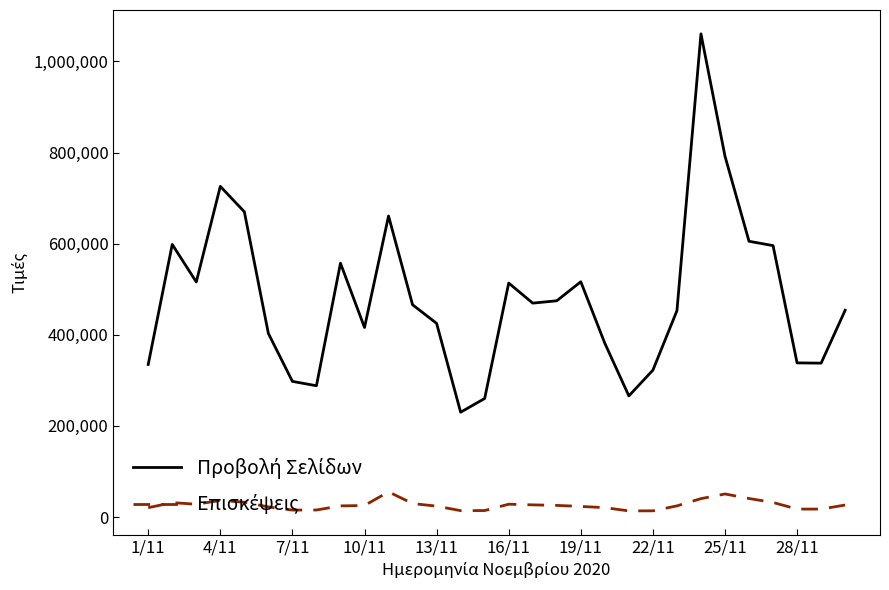

What is the greatest value displayed?

1060584